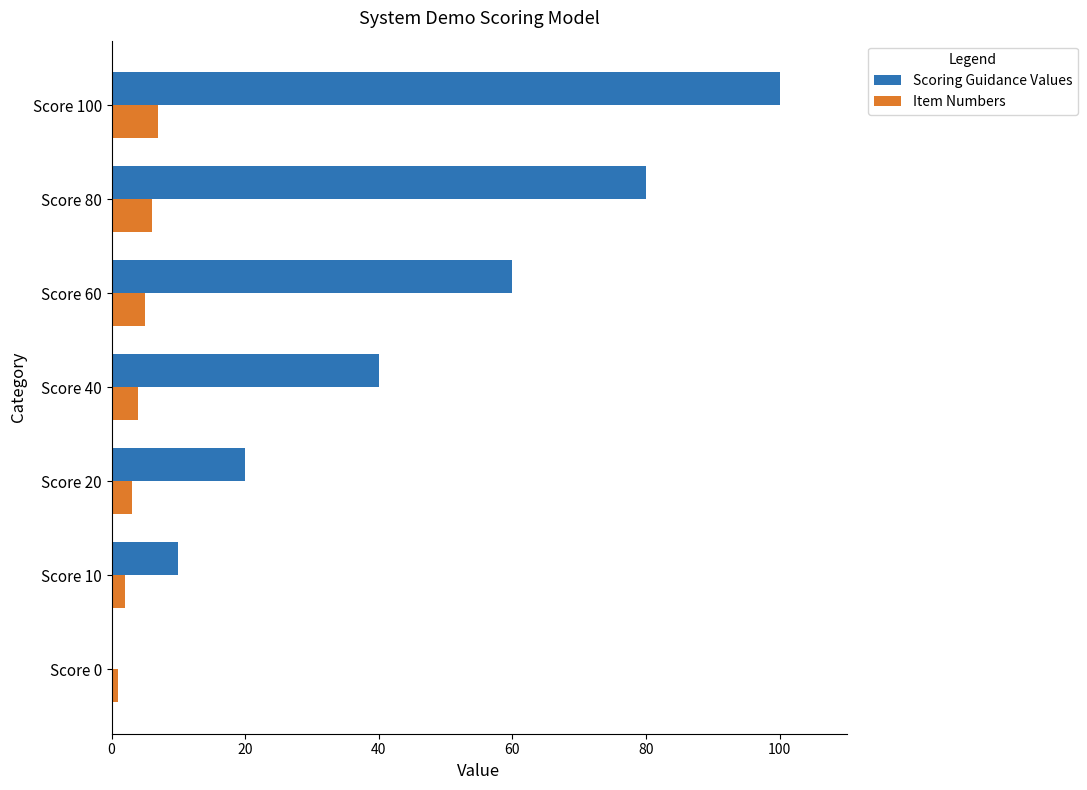

At which category is the sum across all series the highest?

Score 100